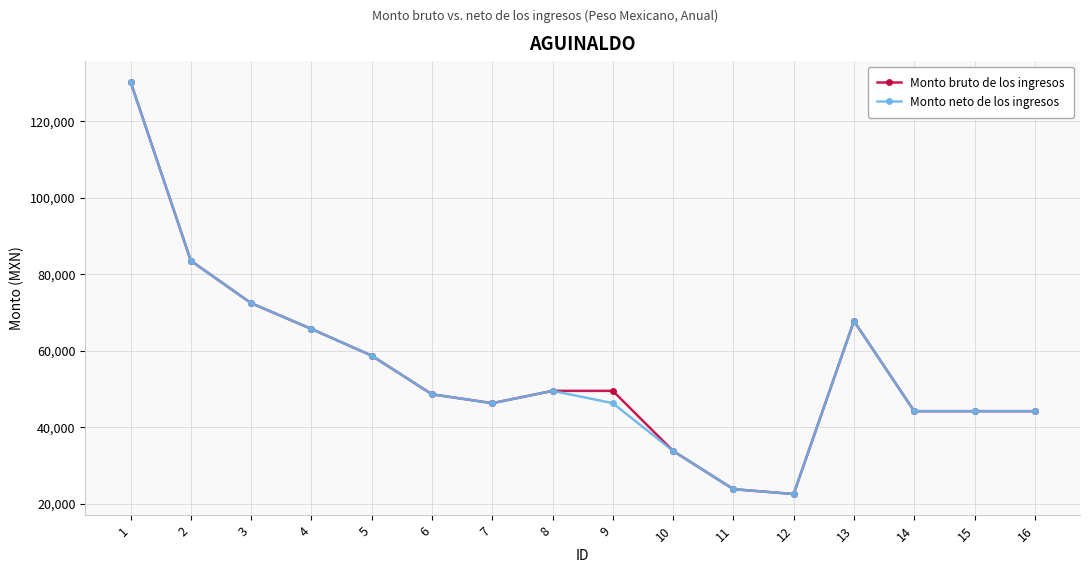

What is the sum of the Monto bruto de los ingresos values at 12 and 15?

66773